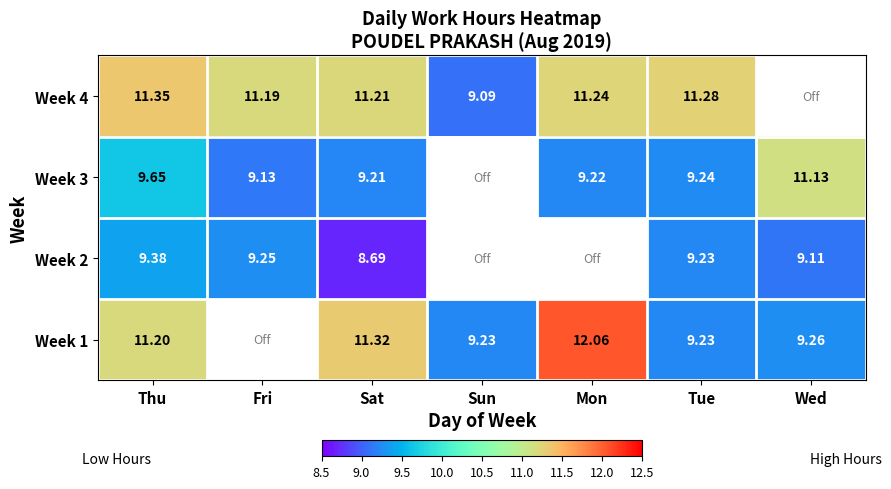

Is the value of Week 3 at Thu greater than the value of Week 4 at Thu?

No